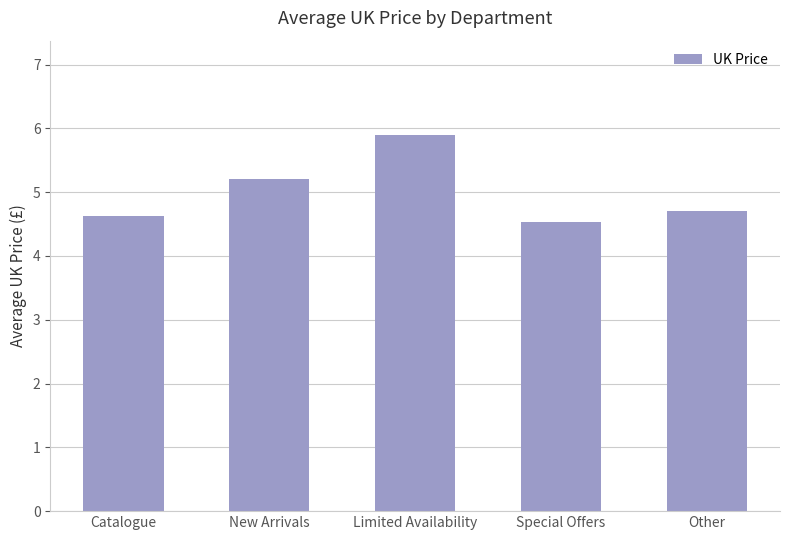

What is the ratio of the value at Limited Availability to the value at Other?

1.3